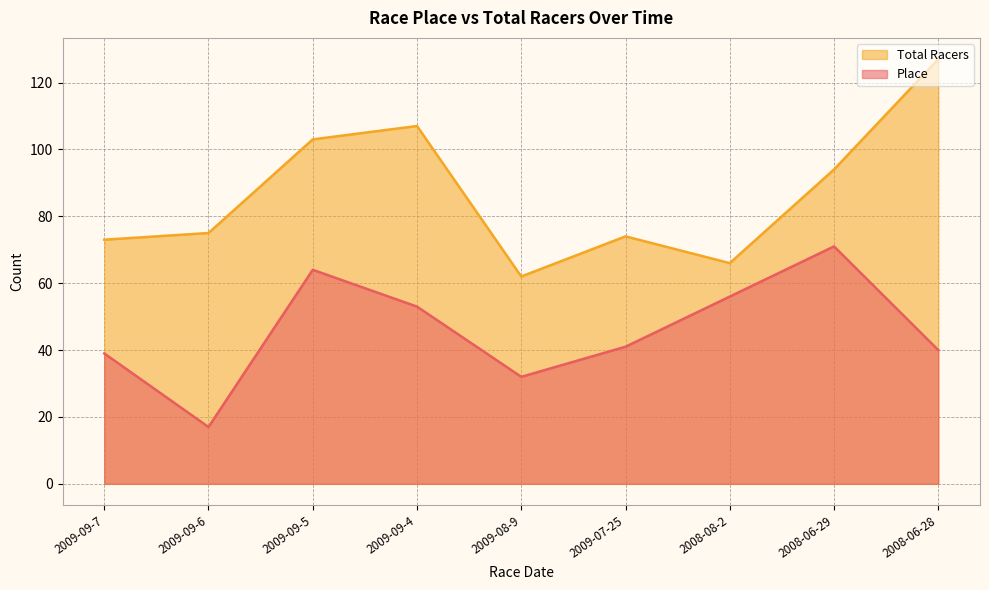

List the series in order of their overall mean, lowest first.

Place, Total Racers